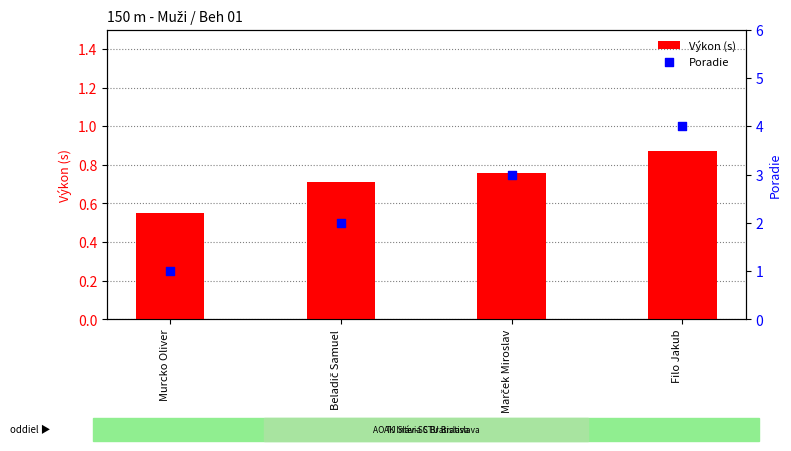

Which series has the largest total across all categories?

Poradie